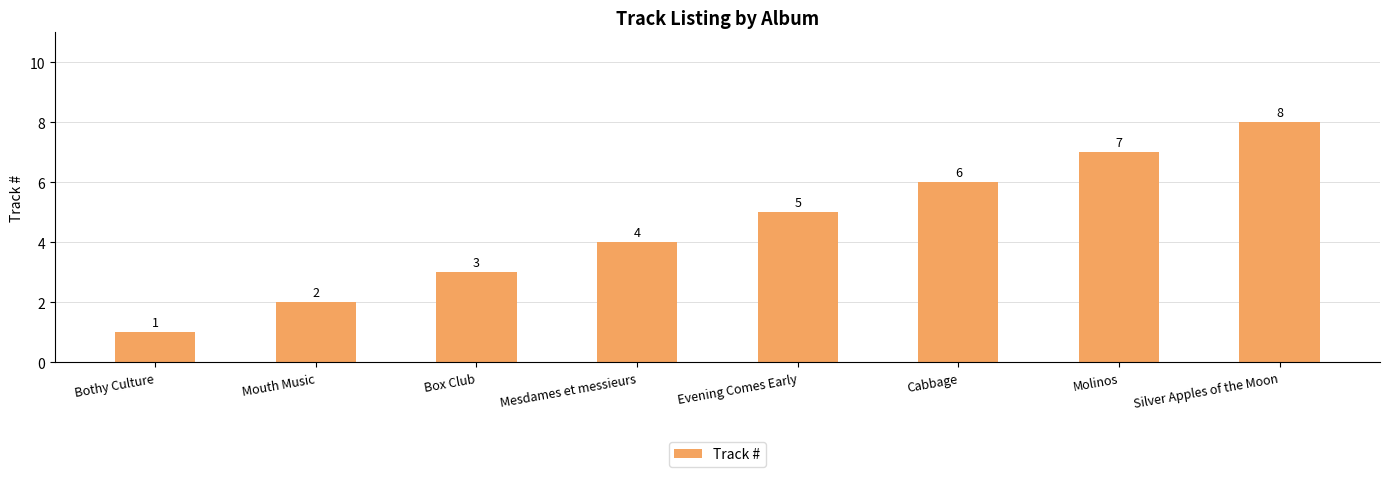

True or false: the data shows 5 at Box Club.

False